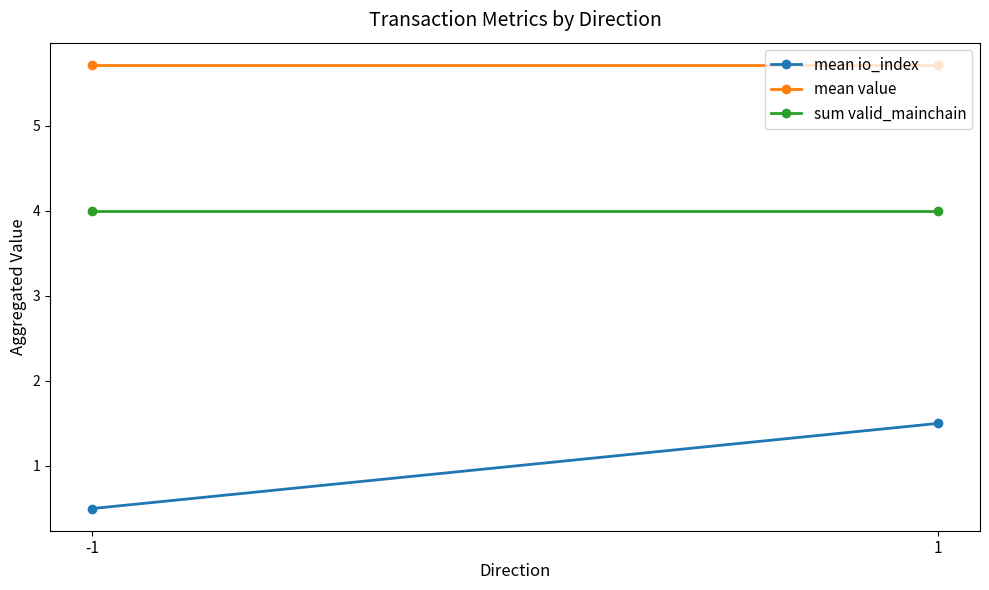

The mean io_index series shows 0.5 at -1. True or false?

True